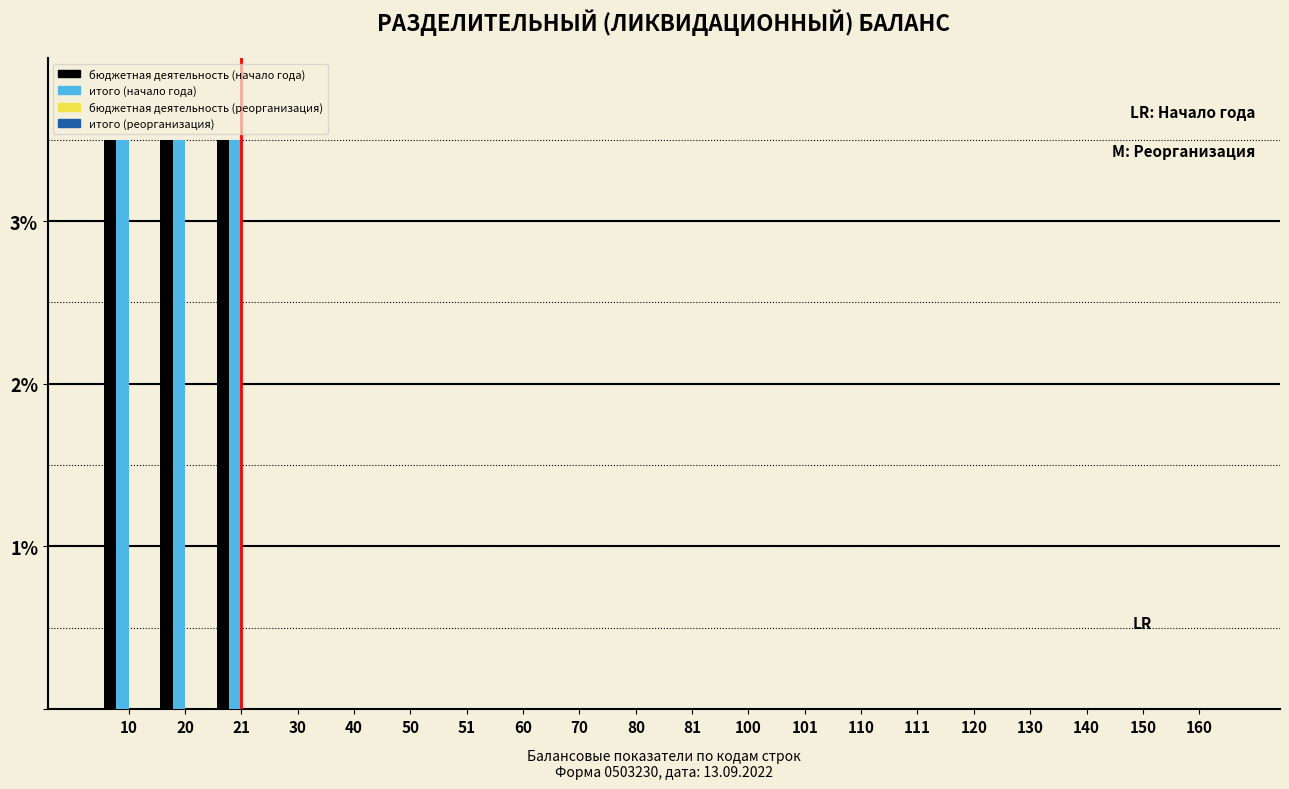

What is the highest value of the бюджетная деятельность (начало года) series?

3.5